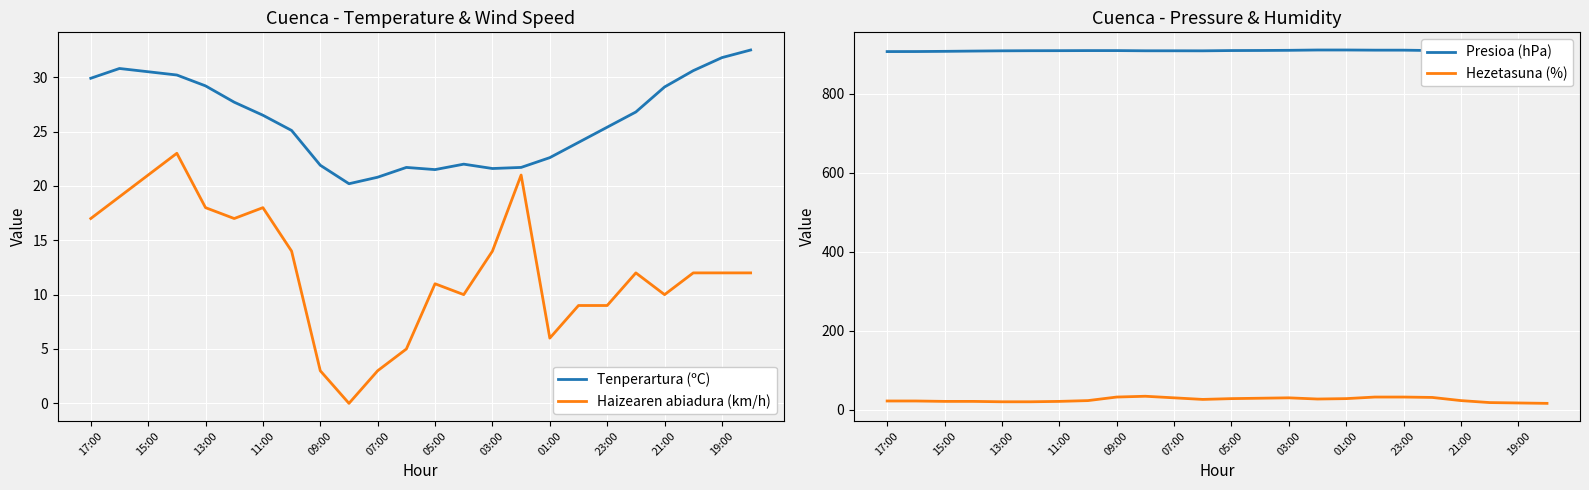

Is it true that Tenperartura (ºC) equals 29.9 at 17:00?

True